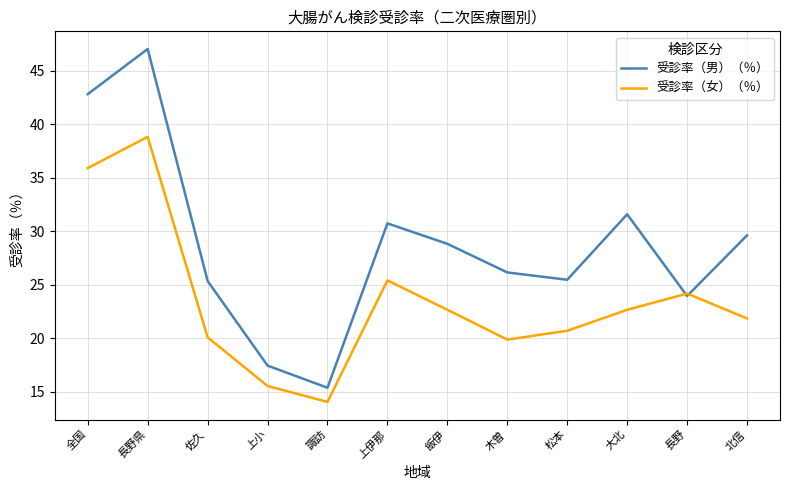

At which category does 受診率（男）（％） reach its first local valley?

諏訪